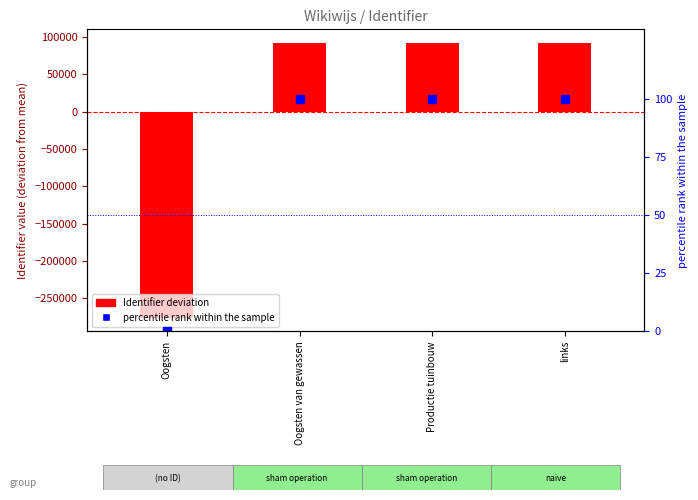

Reading left to right, what are all the values shown in this chart?

Identifier deviation: Oogsten=-276088.8	Oogsten van gewassen=92014.2	Productie tuinbouw=92015.2	links=92059.2
percentile rank within the sample: Oogsten=0.0	Oogsten van gewassen=100.0	Productie tuinbouw=100.0	links=100.0